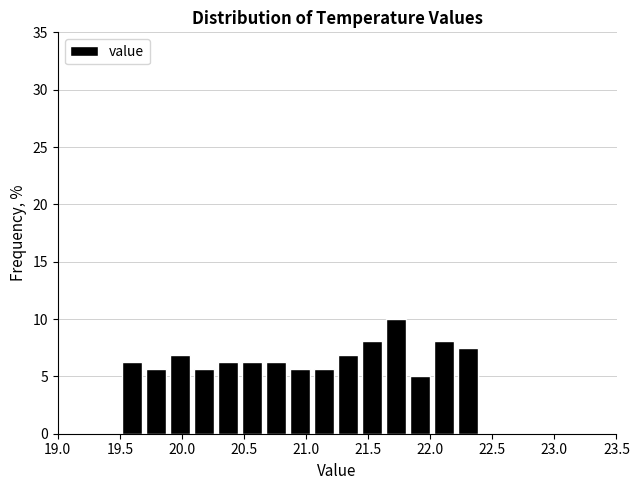

Around what value on the x-axis is the tallest bar? Give the approximate position of its centre, as read against the axis.

21.70